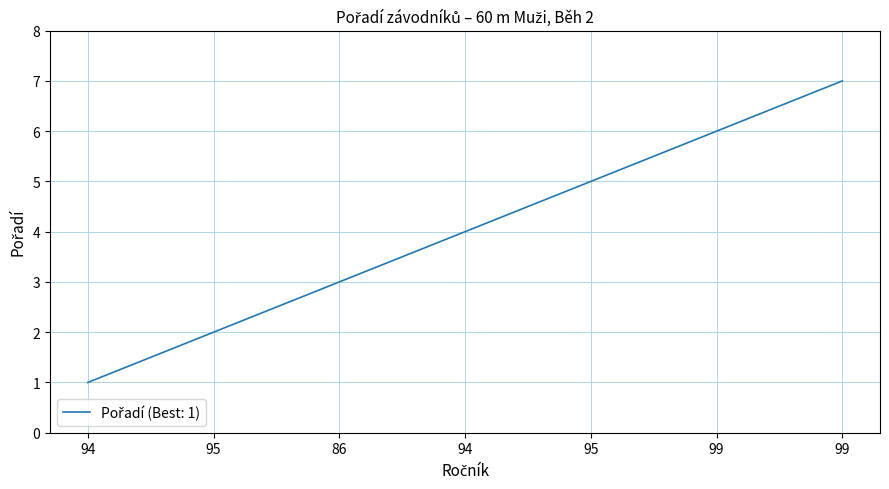

How many lines are shown in the chart?

1